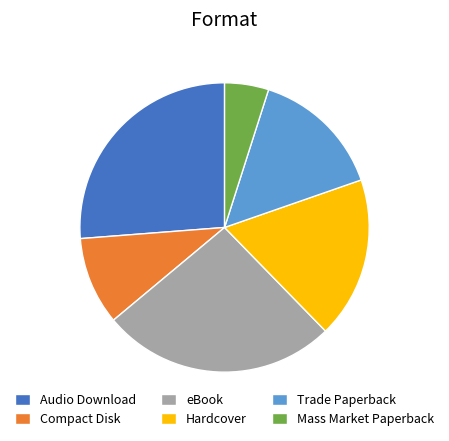

Which slice is the smallest?

Mass Market Paperback